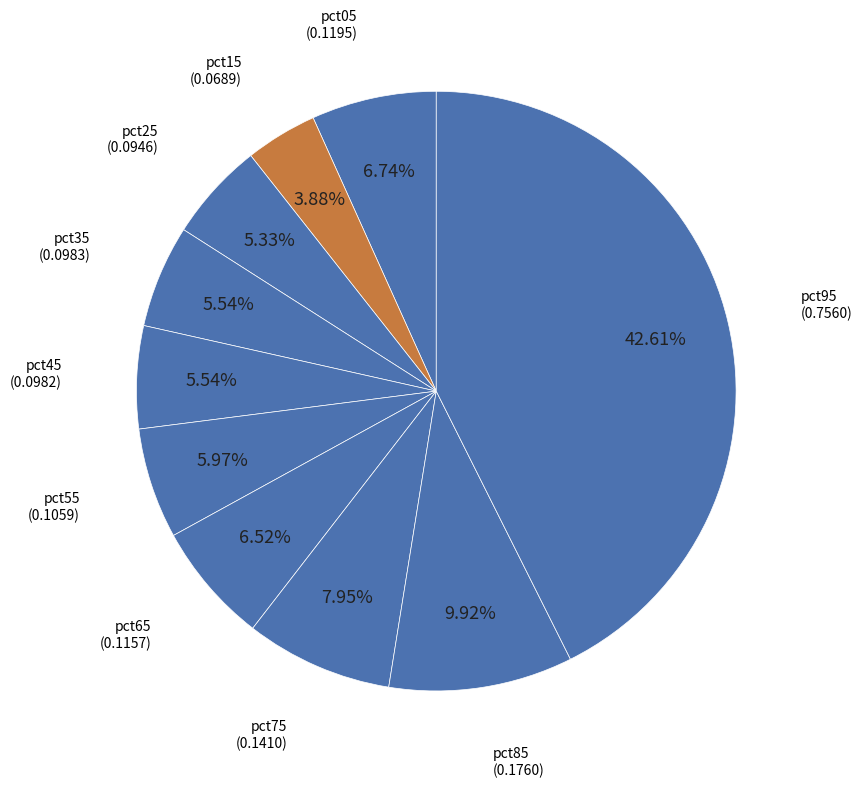

Which slice is the largest?

pct95